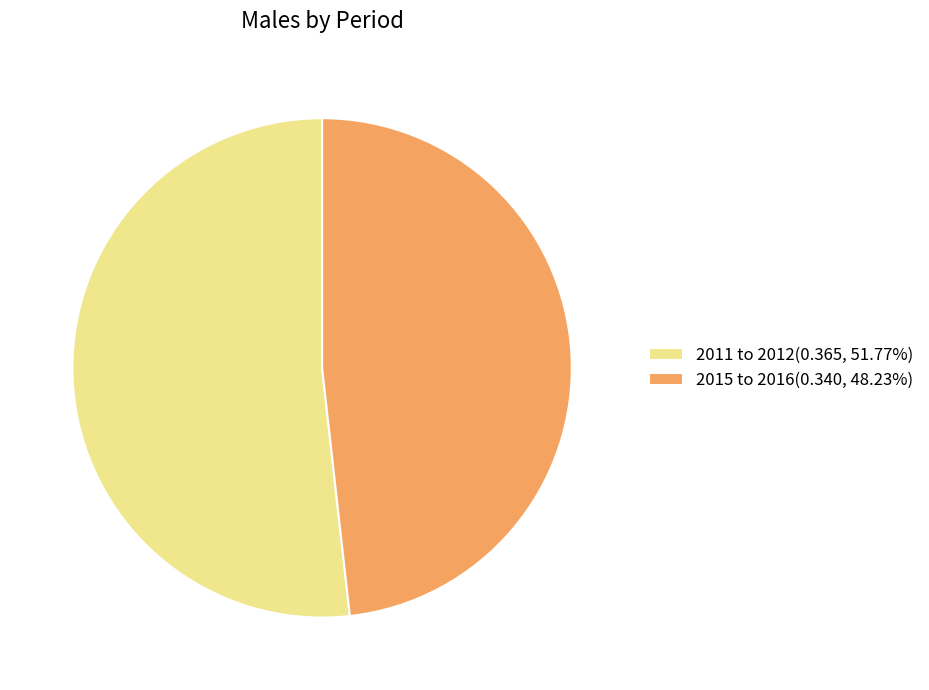

Is there any slice that represents more than half of the pie?

Yes